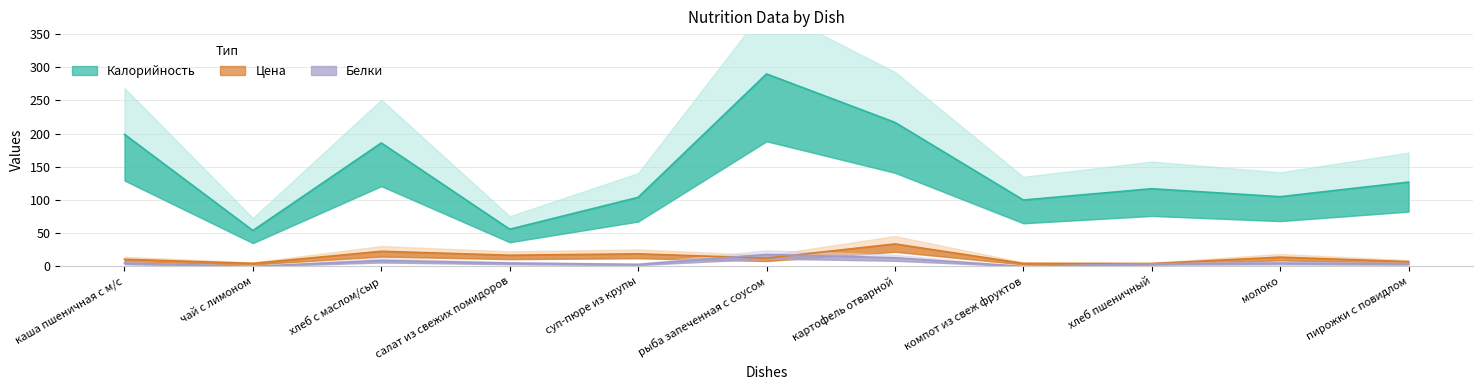

What is the label of the 1st point from the left?

каша пшеничная с м/с